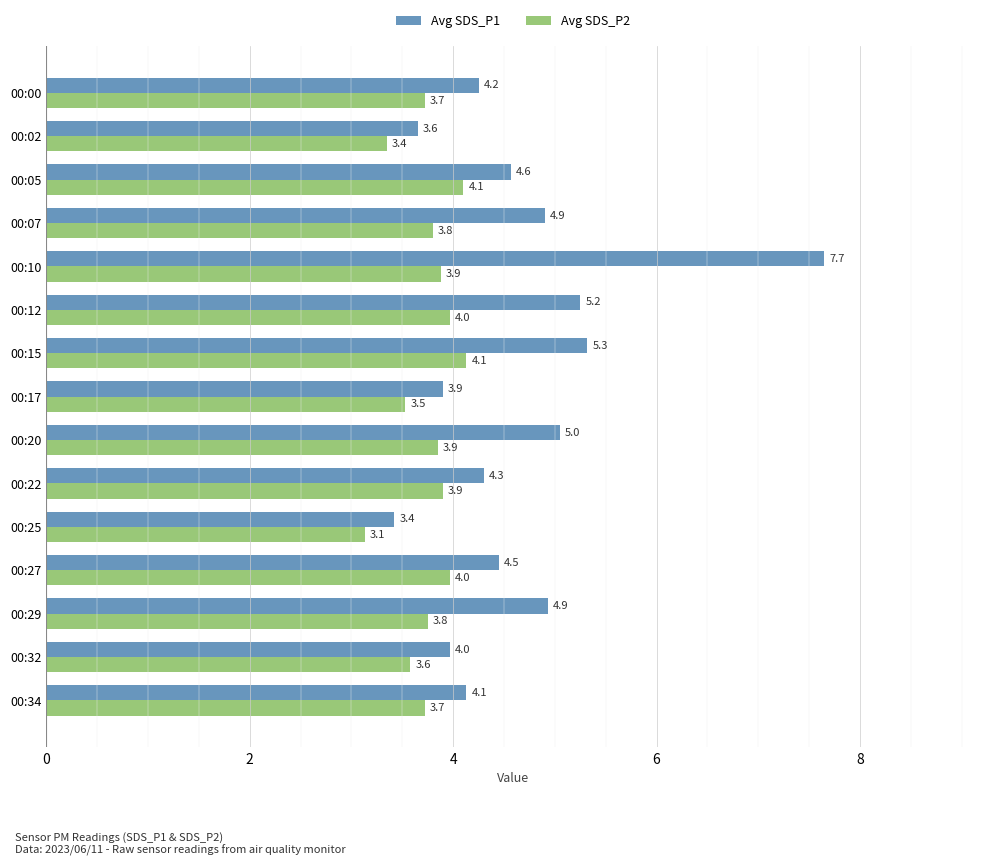

Which series has the widest spread of values?

Avg SDS_P1